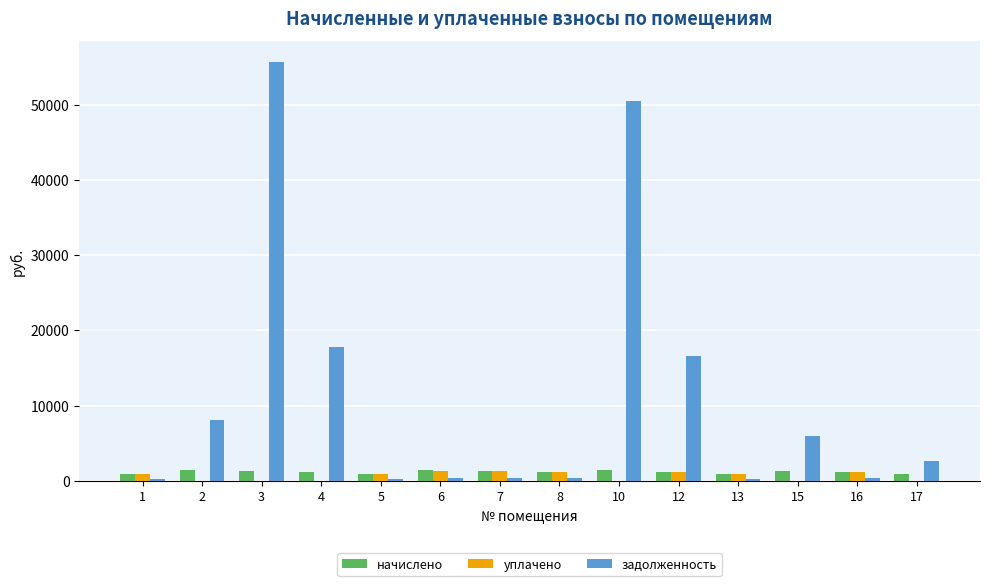

What is the sum of all задолженность values?

159581.0